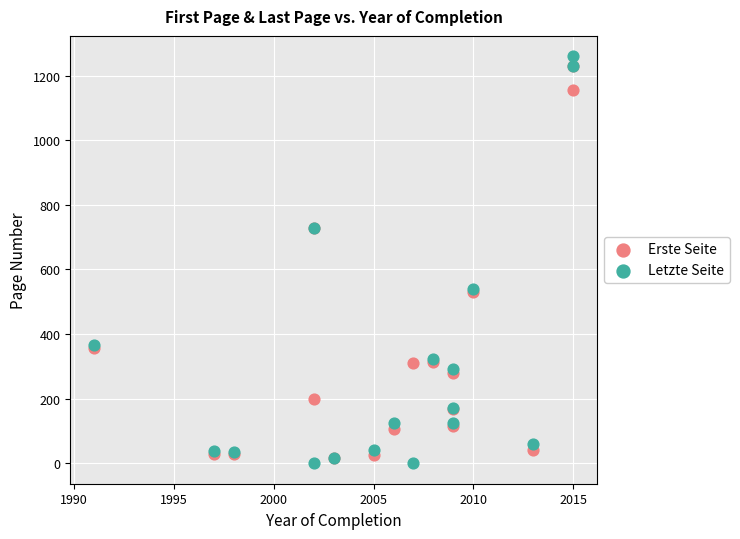

What are all the series names shown in the legend?

Erste Seite, Letzte Seite